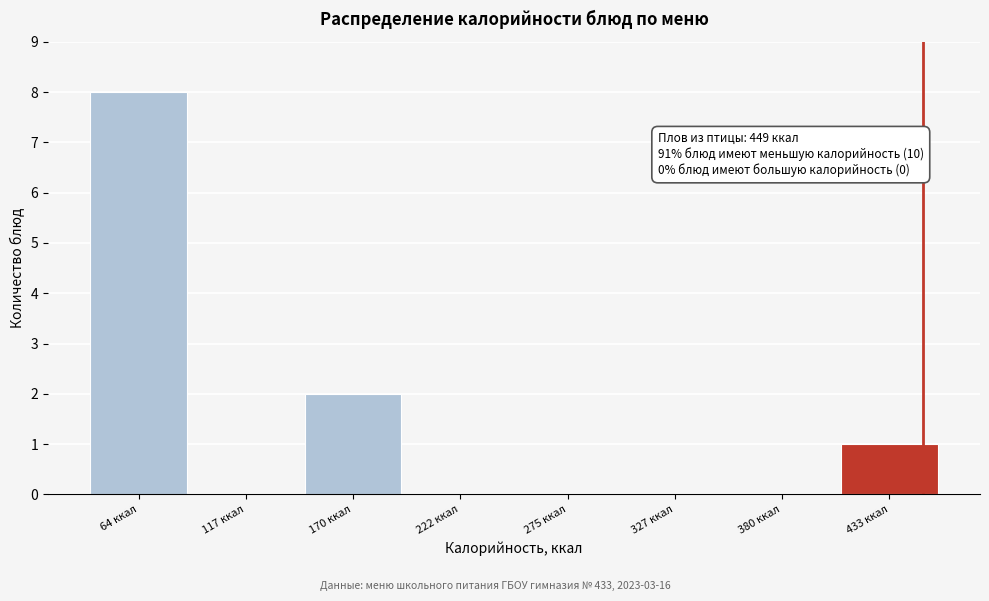

Which range on the x-axis has the tallest bar?

40 to 90